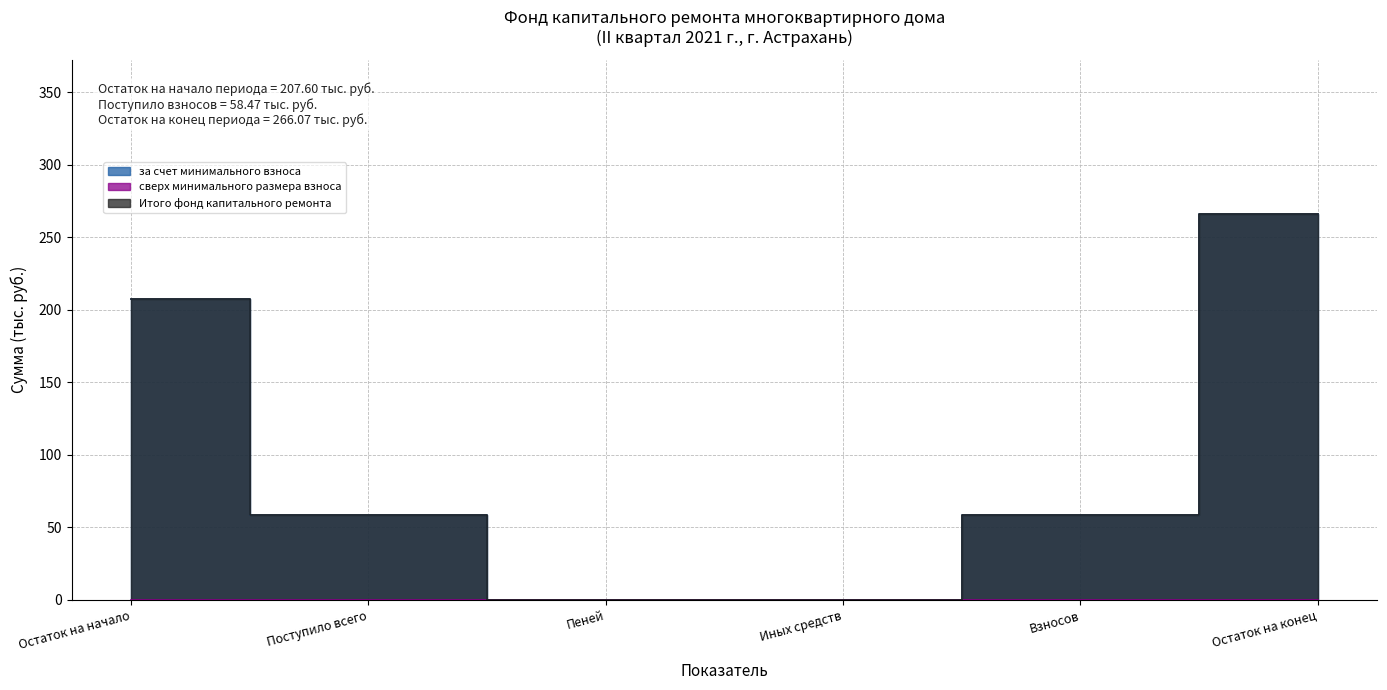

How many positive values does the Итого фонд капитального ремонта series have?

4